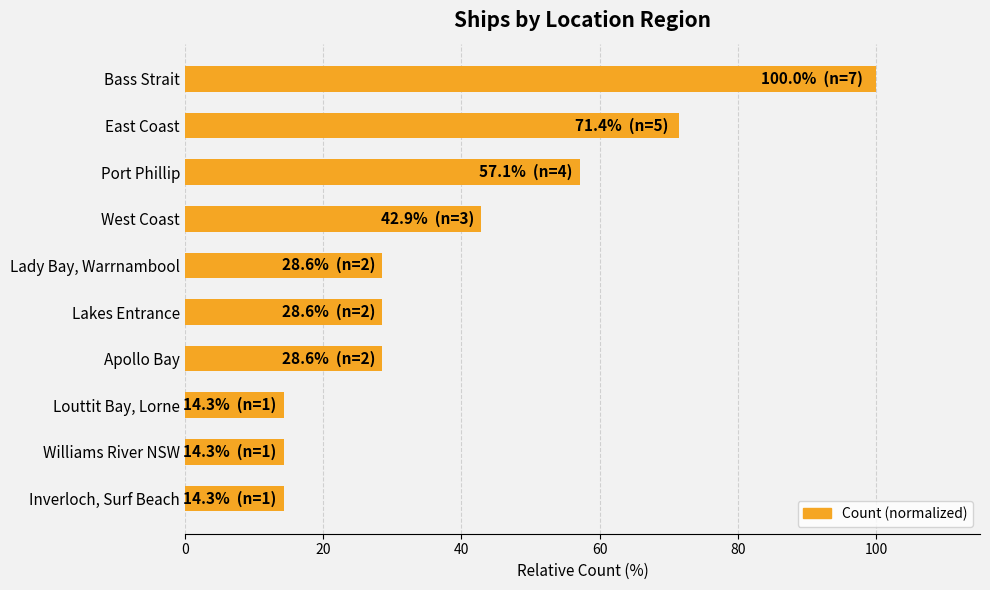

What is the smallest value displayed?

14.3